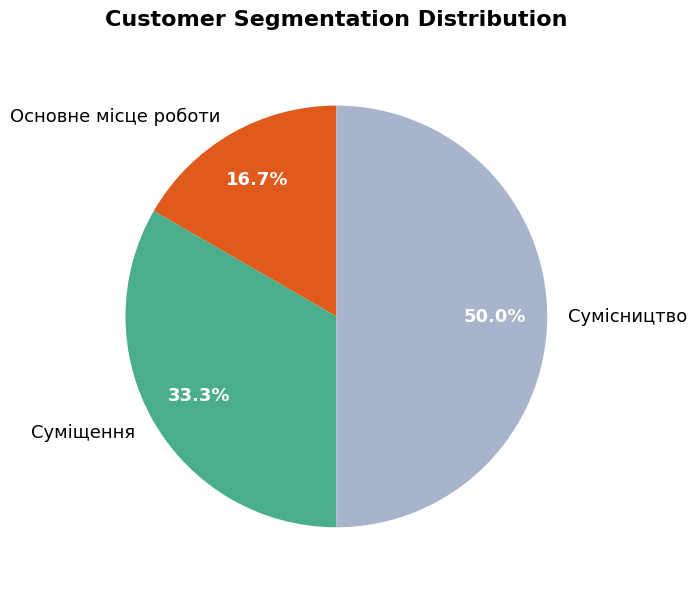

Does Суміщення represent more than half of the total?

No